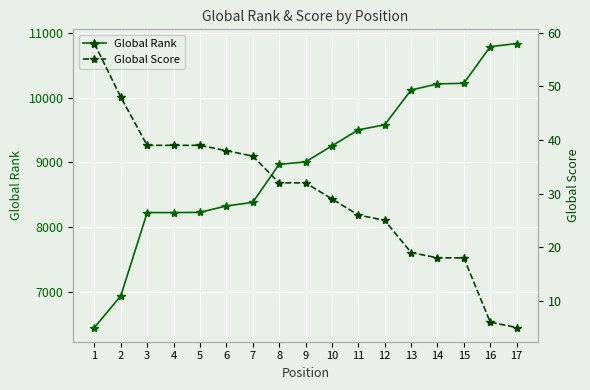

Rank the series at 15 from lowest to highest value.

Global Score, Global Rank